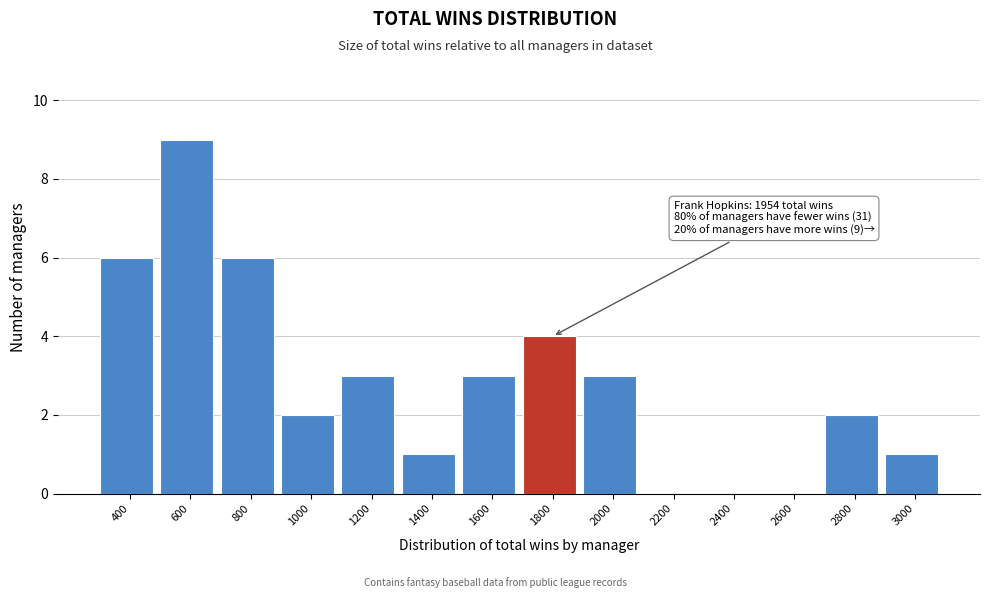

Reading left to right, transcribe all the data shown in this chart.

400=6	600=9	800=6	1000=2	1200=3	1400=1	1600=3	1800=4	2000=3	2200=0	2400=0	2600=0	2800=2	3000=1